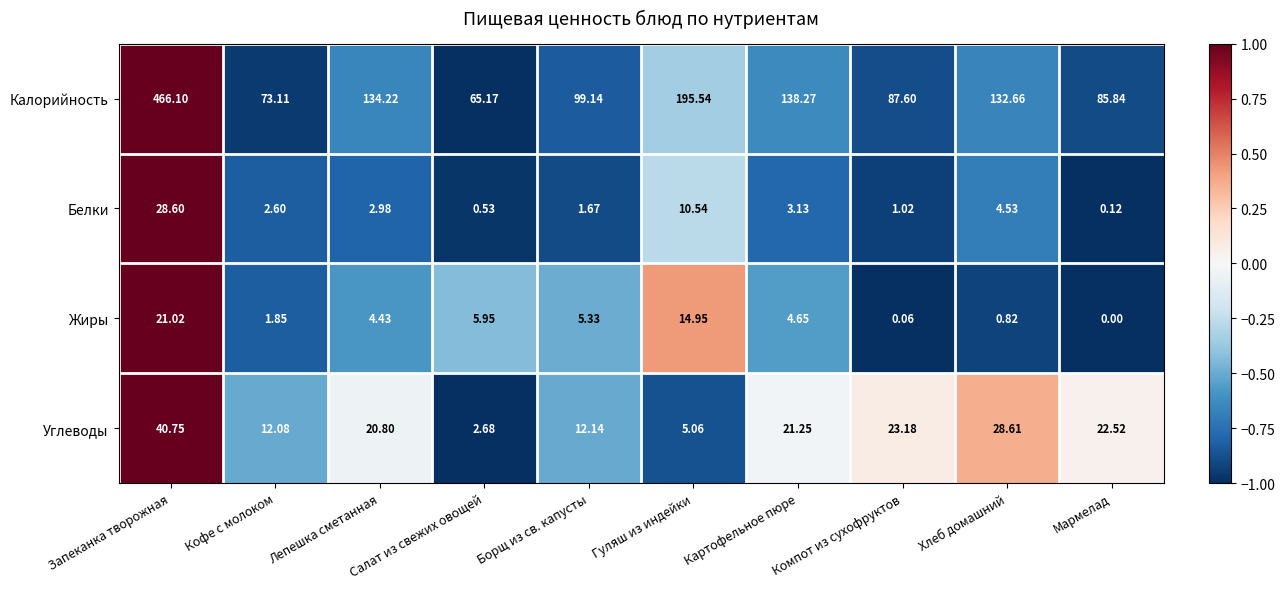

Which category has the highest value in the Белки series?

Запеканка творожная